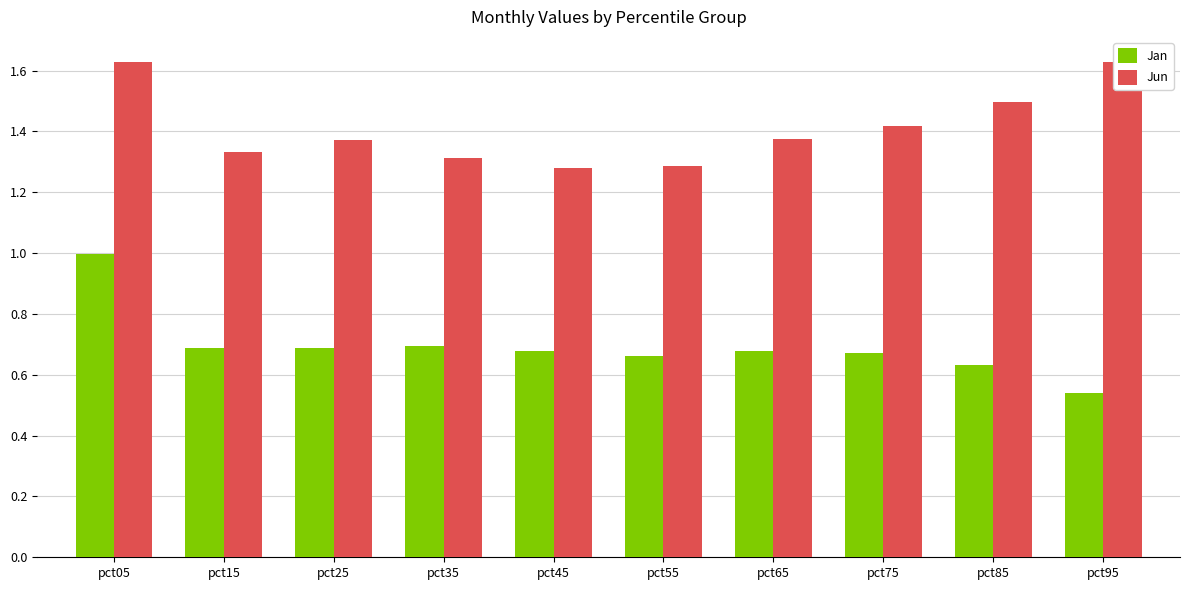

Which series has the largest total across all categories?

Jun